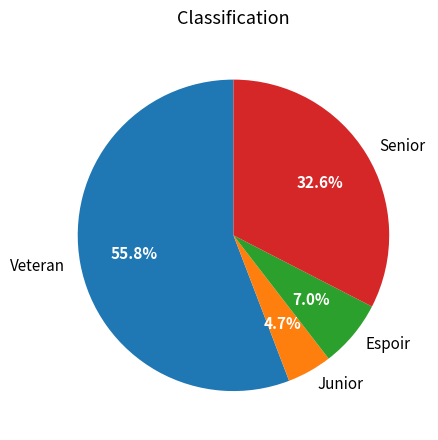

True or false: Junior accounts for 18% of the total.

False